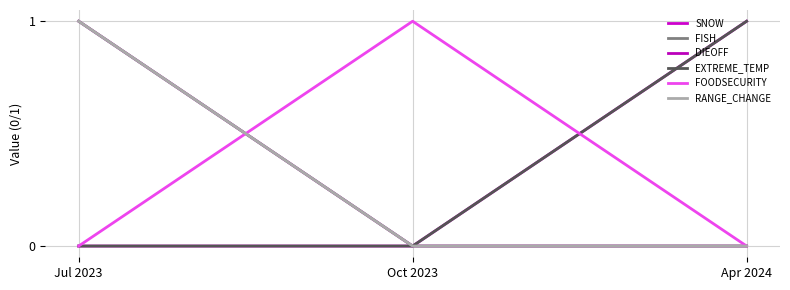

Does the chart have visible grid lines?

Yes